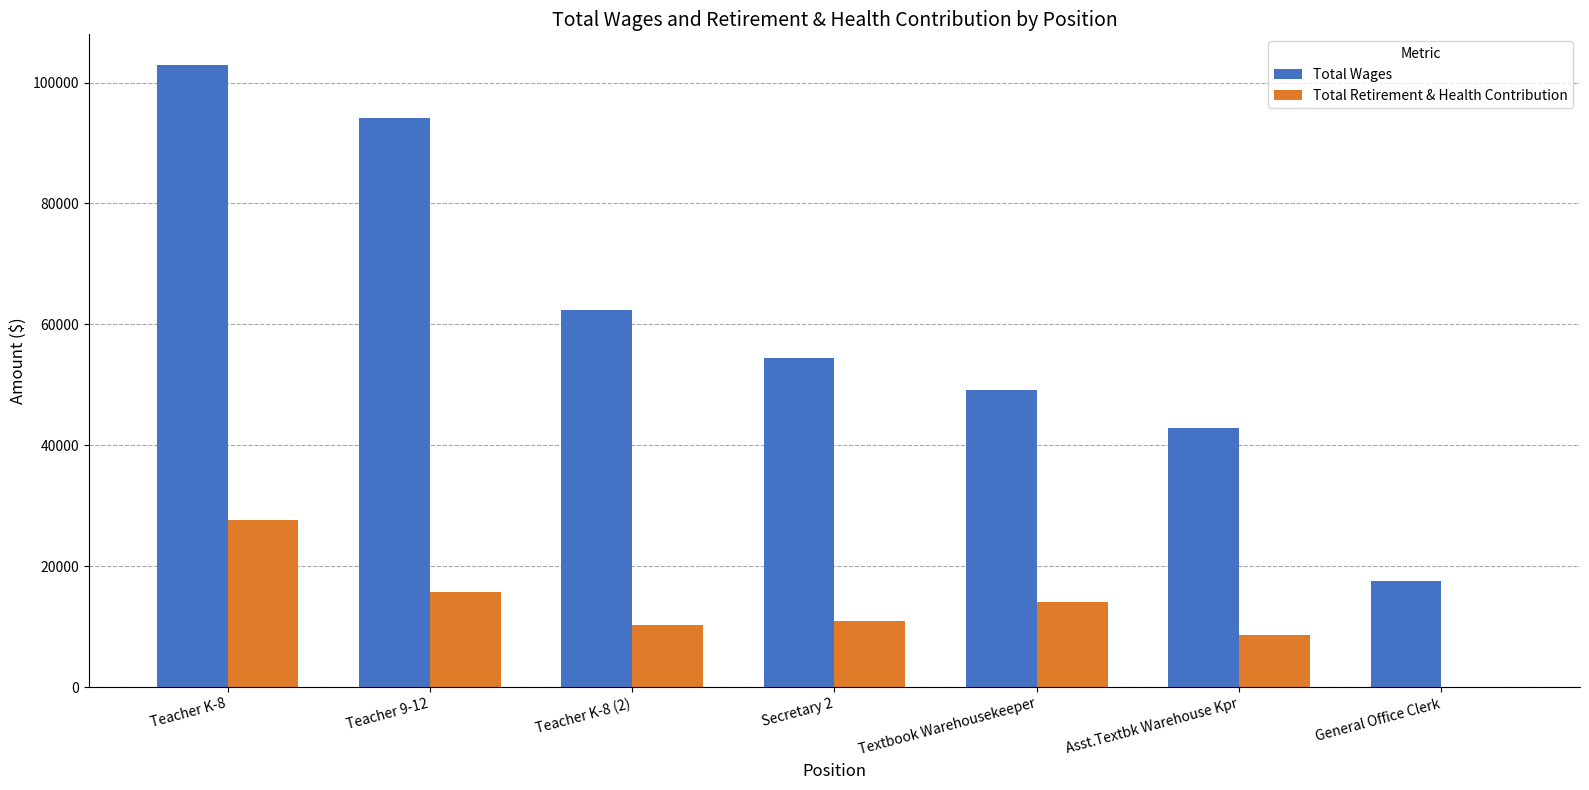

What is the sum of all Total Retirement & Health Contribution values?

87377